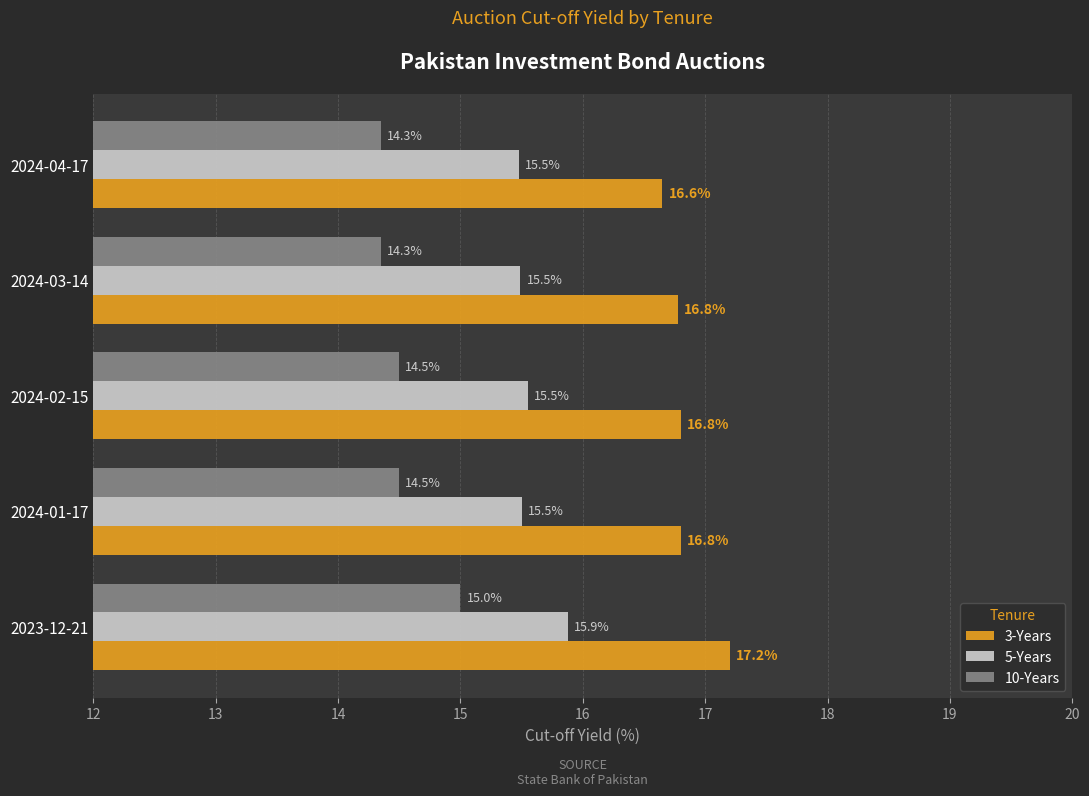

What is the highest value of the 3-Years series?

17.2